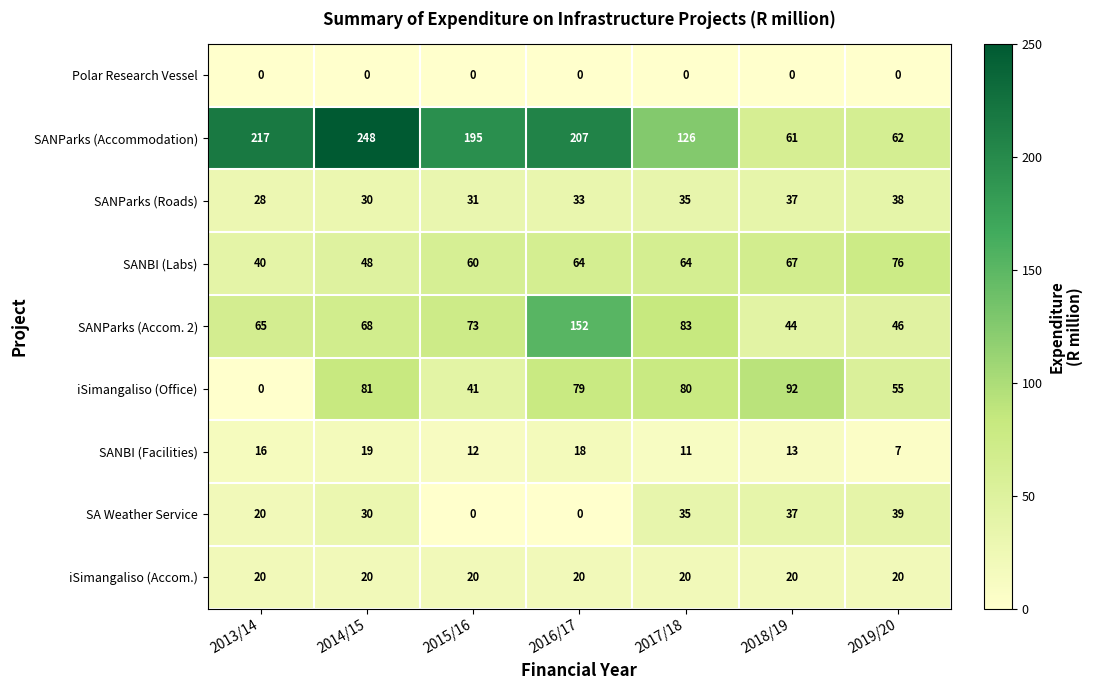

The SANBI (Facilities) series shows 23 at 2013/14. True or false?

False